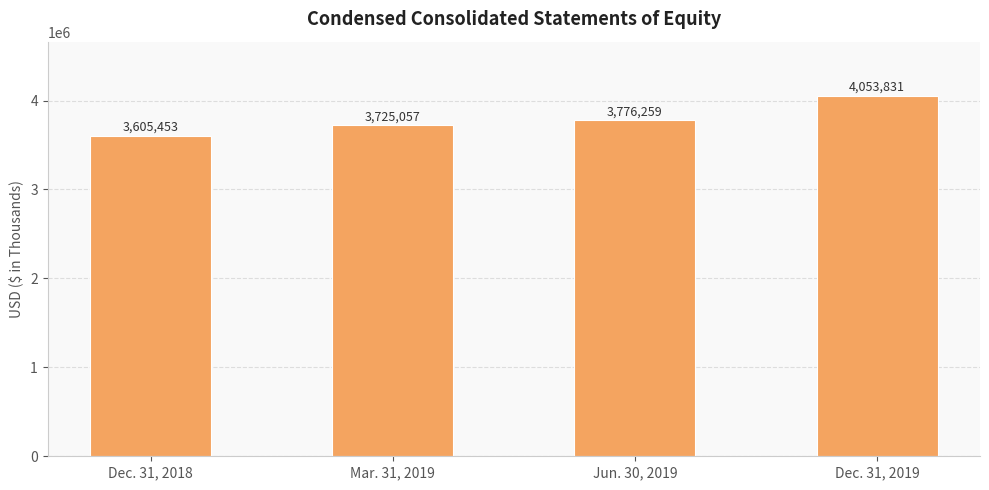

True or false: the data shows 3725057 at Mar. 31, 2019.

True